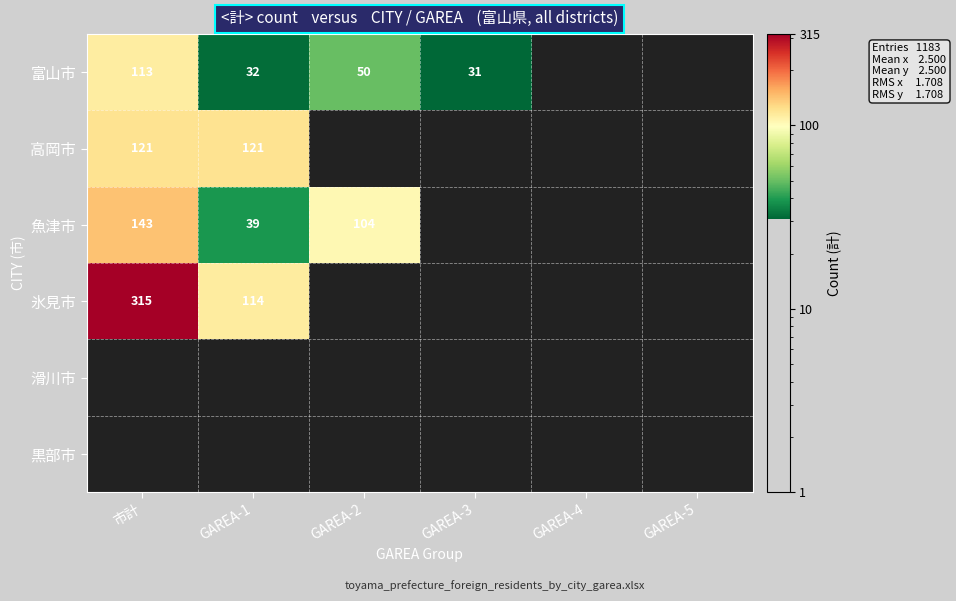

The 高岡市 series shows 52 at GAREA-1. True or false?

False